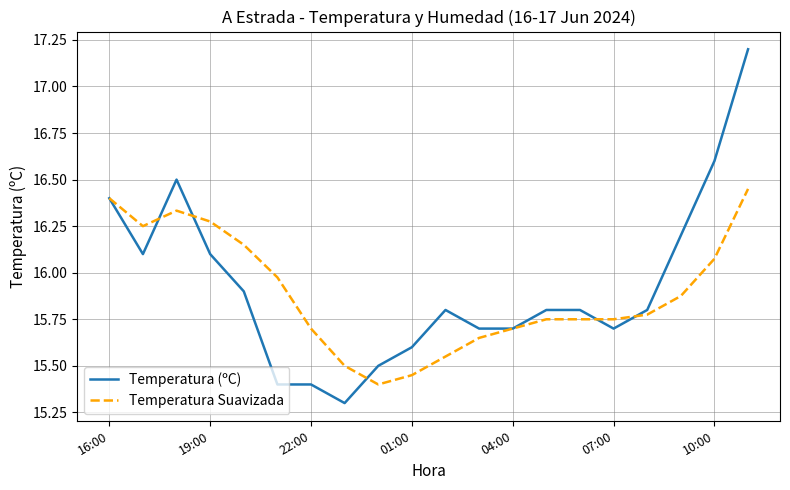

Which series has the widest spread of values?

Temperatura (ºC)